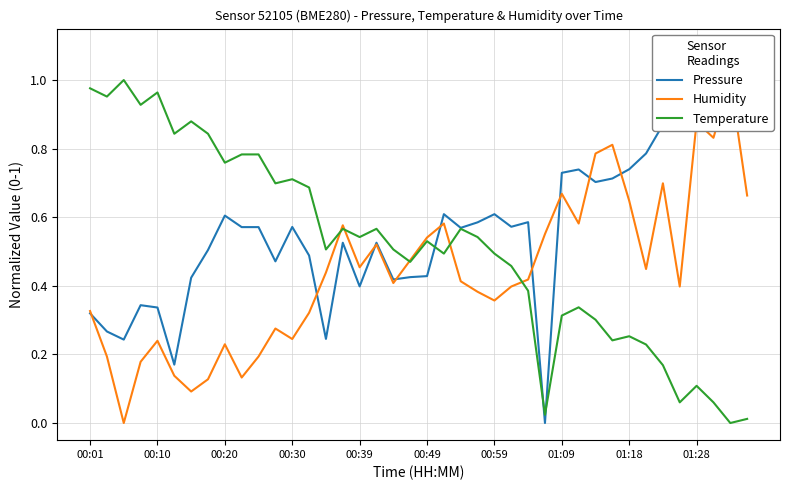

Rank the series by their maximum value, from highest to lowest.

Pressure, Humidity, Temperature